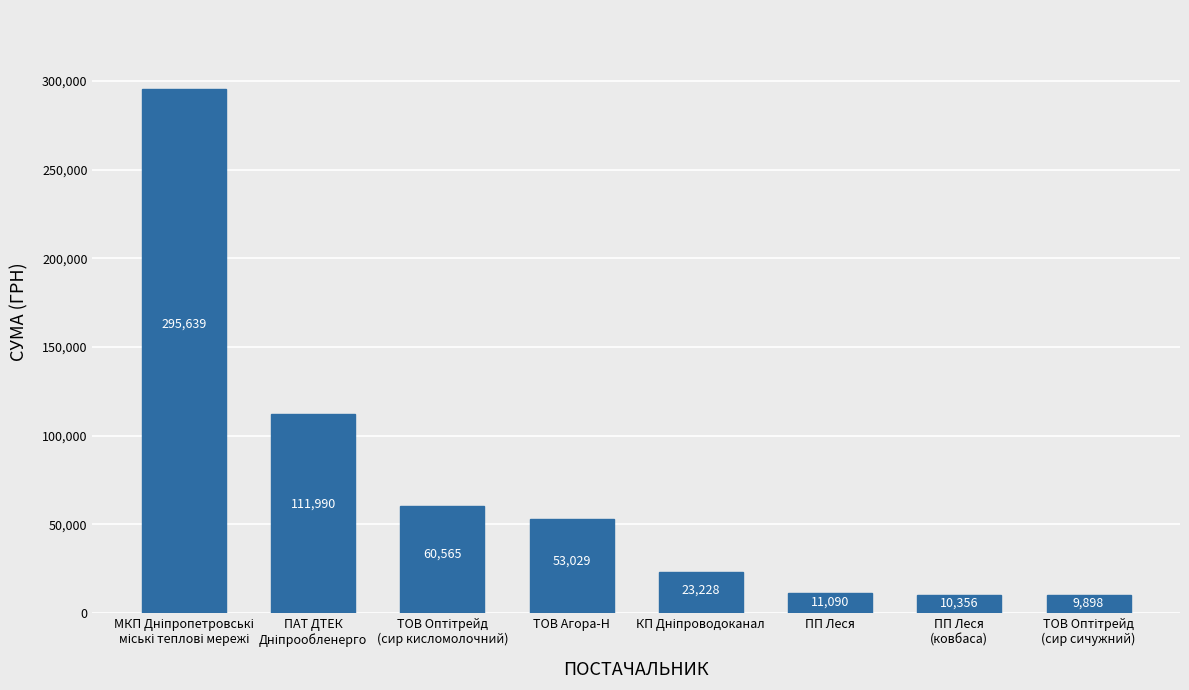

What is the minimum value shown in the chart?

9898.4